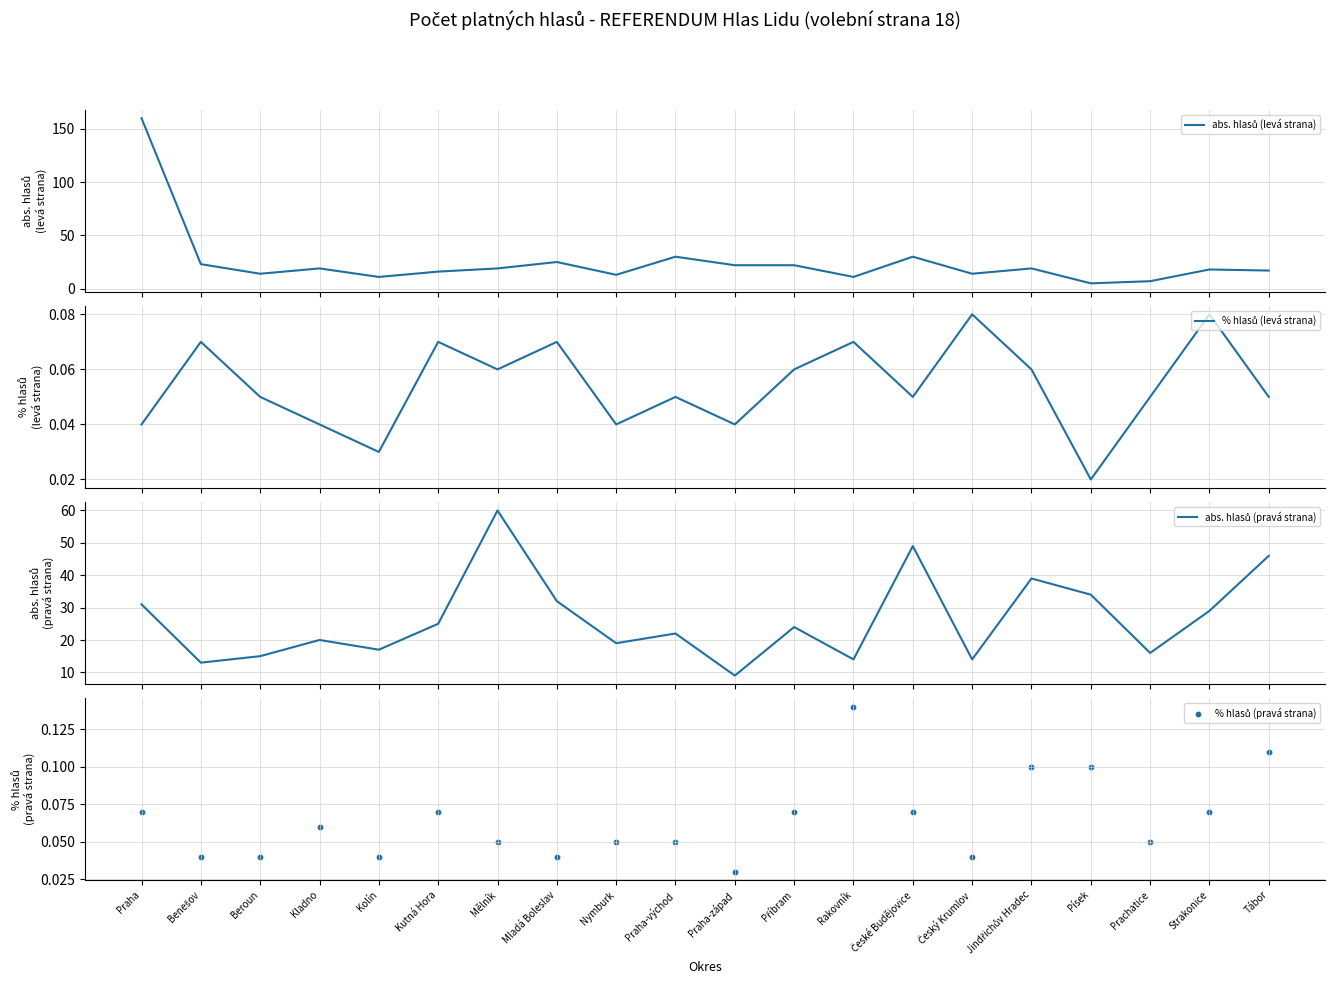

Is the value of abs. hlasů (levá strana) at Český Krumlov greater than the value of abs. hlasů (pravá strana) at Praha-západ?

Yes